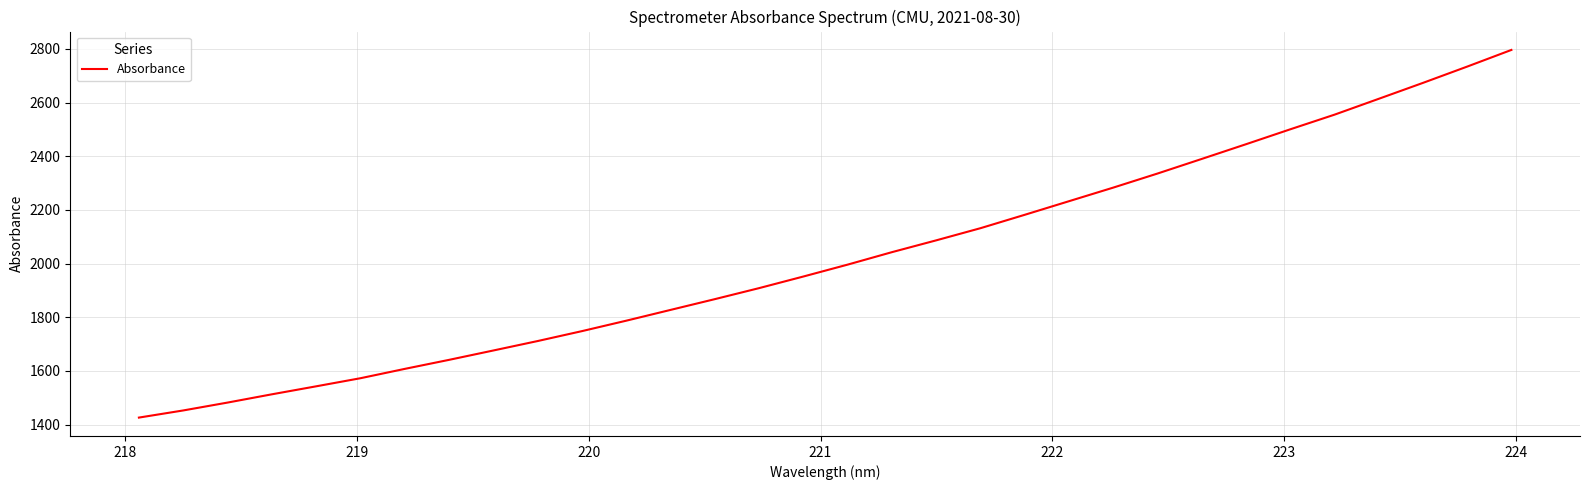

What is the difference between the maximum and minimum values?

1370.7